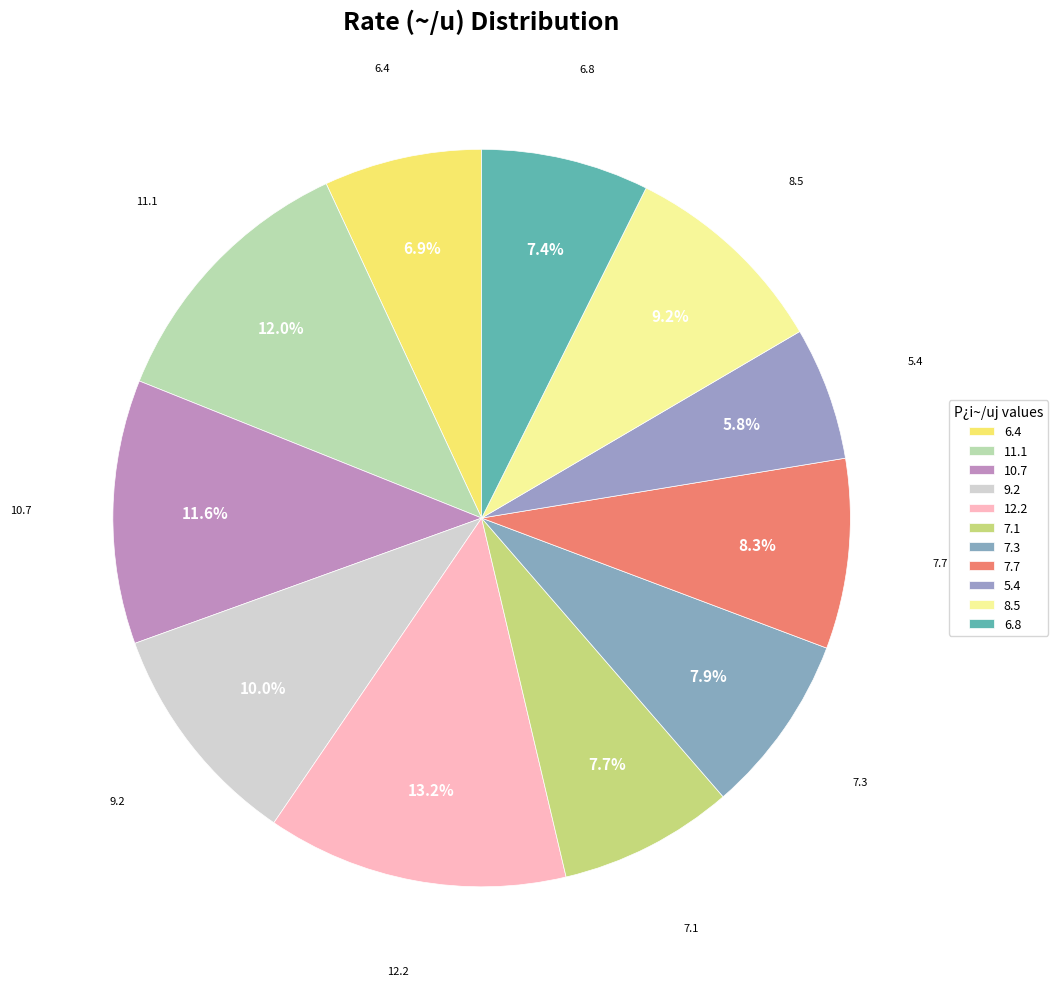

True or false: 6.8 accounts for 7% of the total.

True